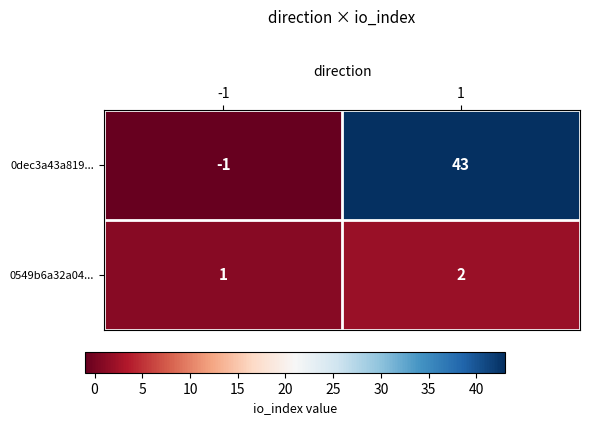

Which series has the largest total across all categories?

0dec3a43a819...